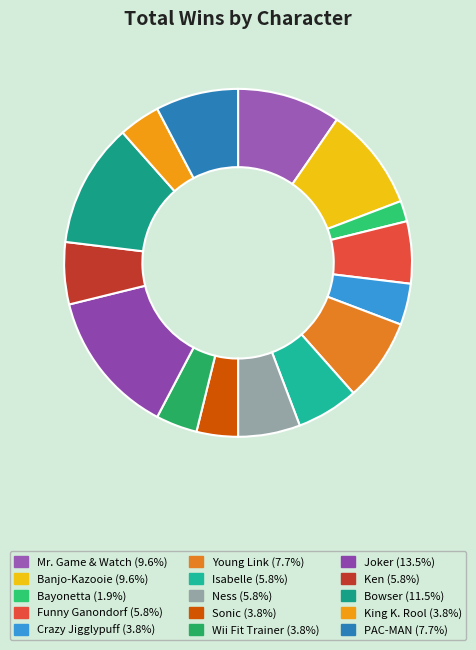

How many slices are in this pie chart?

15